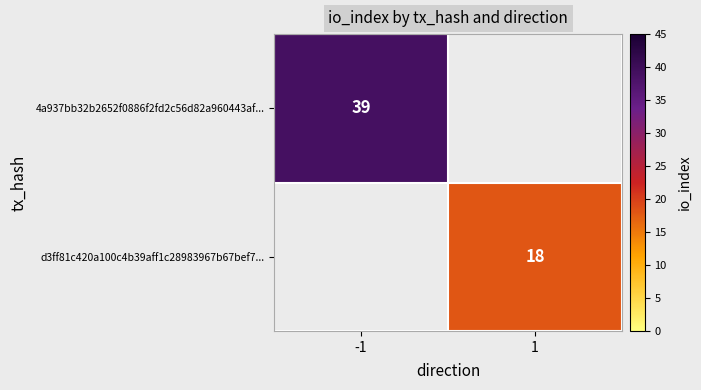

The value of d3ff81c420a100c4b39aff1c28983967b67bef7... at 1 is 18. True or false?

True